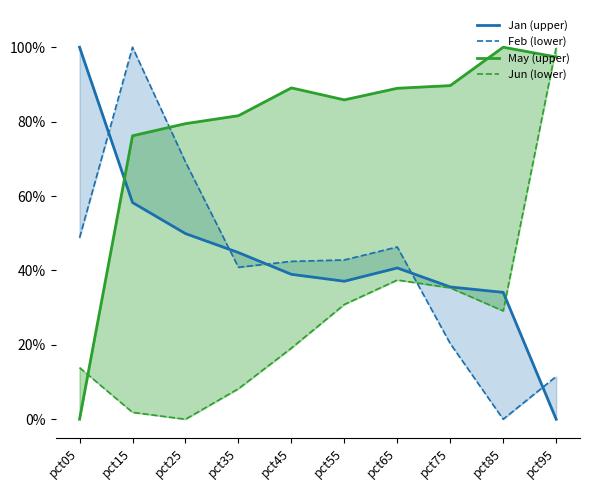

What is the average value of the Feb (lower) series?

0.4